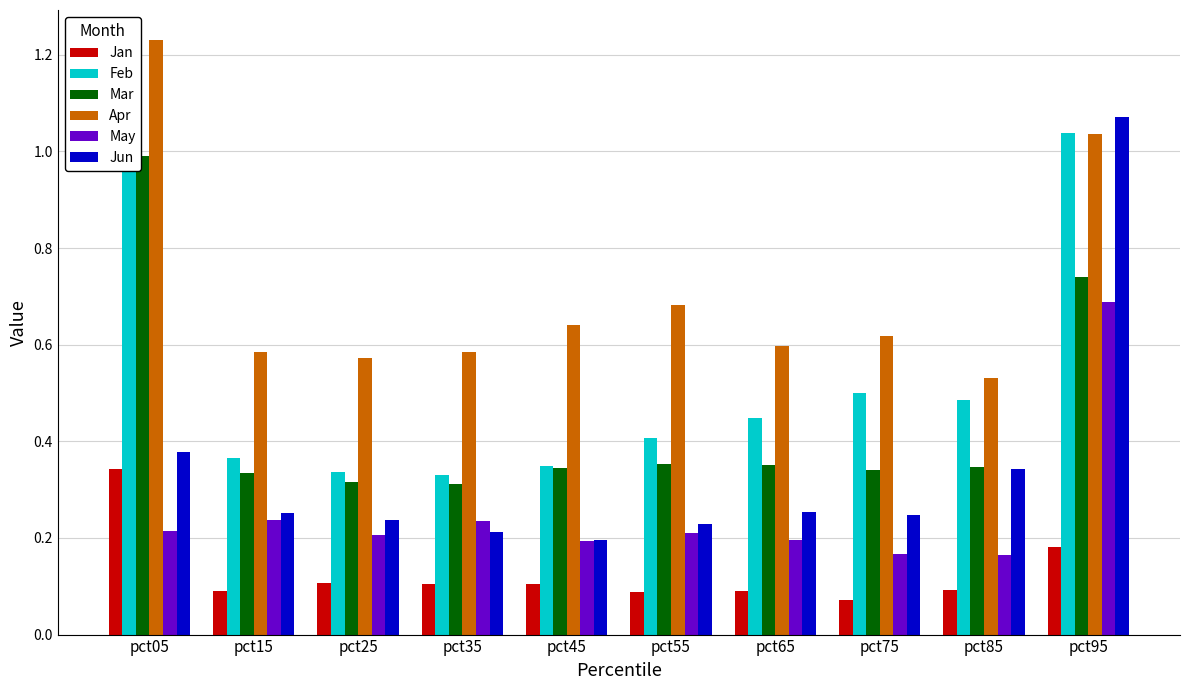

What is the difference between the maximum and minimum values in the Jun series?

0.9